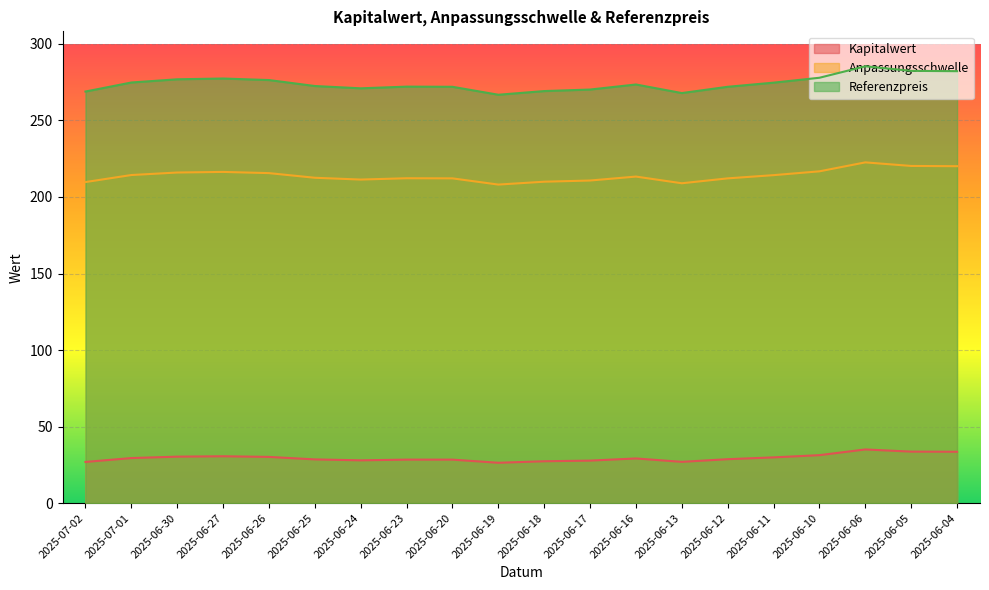

Which has a higher value, 2025-06-23 or 2025-07-01?

2025-07-01